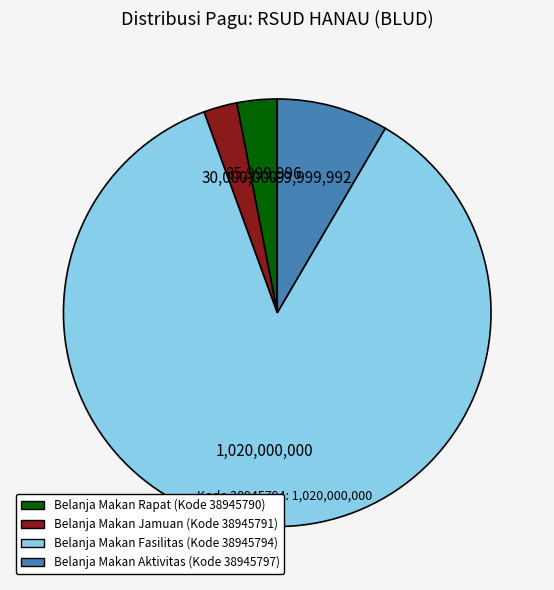

Does any single category account for the majority?

Yes